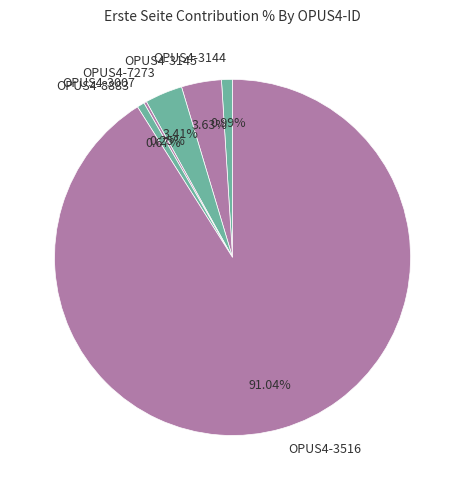

Do OPUS4-8883 and OPUS4-3516 together represent more than half of the pie?

Yes